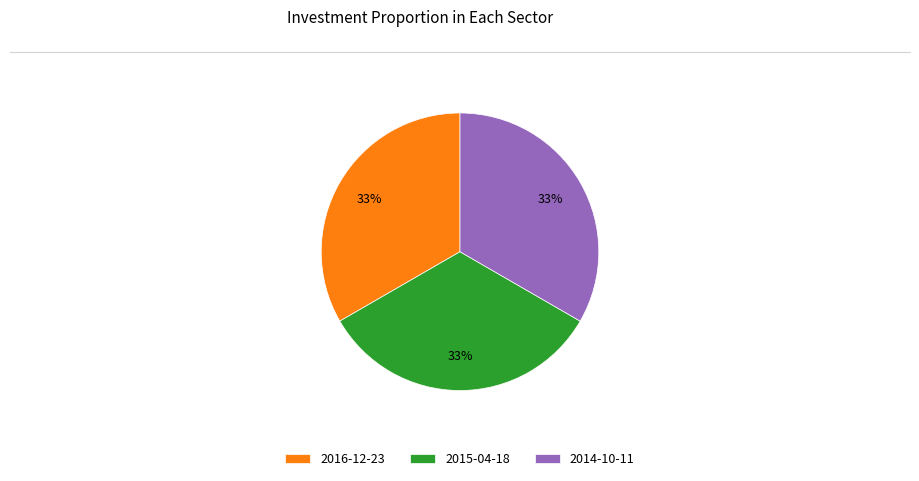

Combined, do 2014-10-11 and 2015-04-18 account for over 50%?

Yes